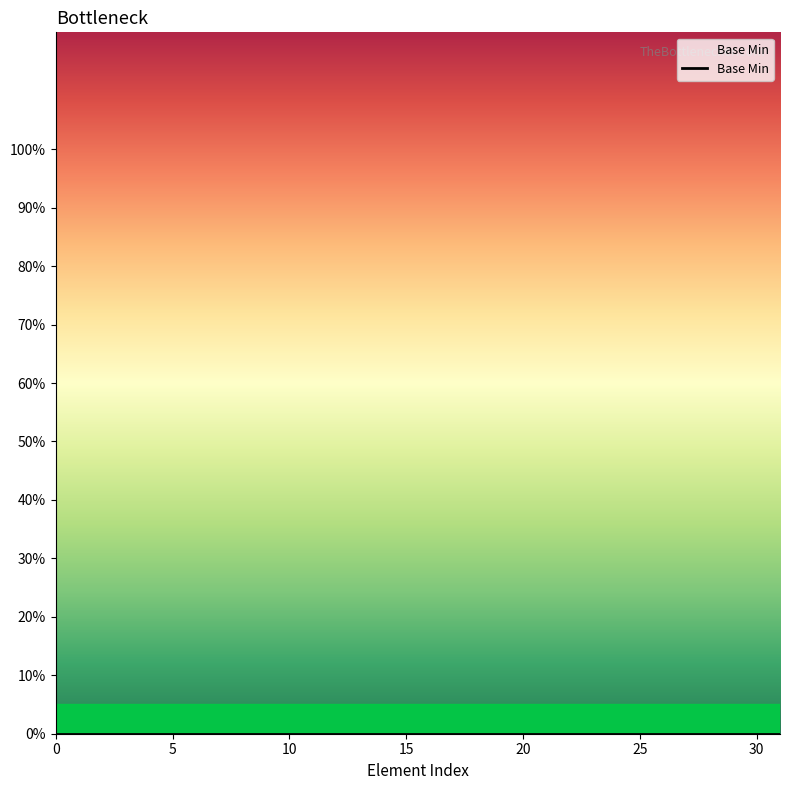

Count the values in the range 0 to 1.

32